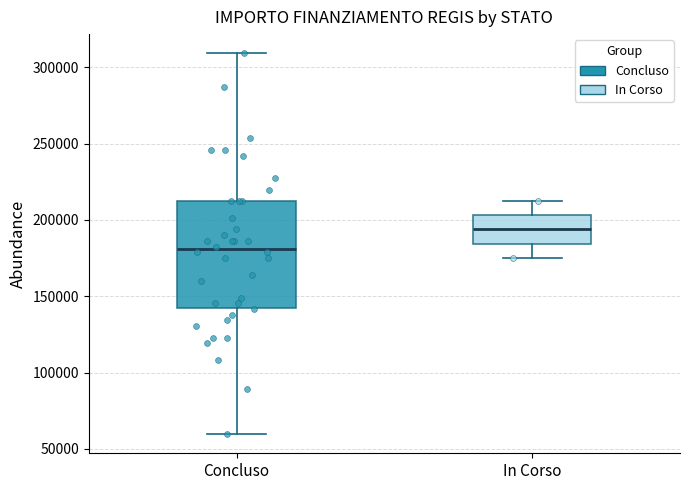

Comparing the boxes themselves (not the whiskers), which one is the tallest?

Concluso